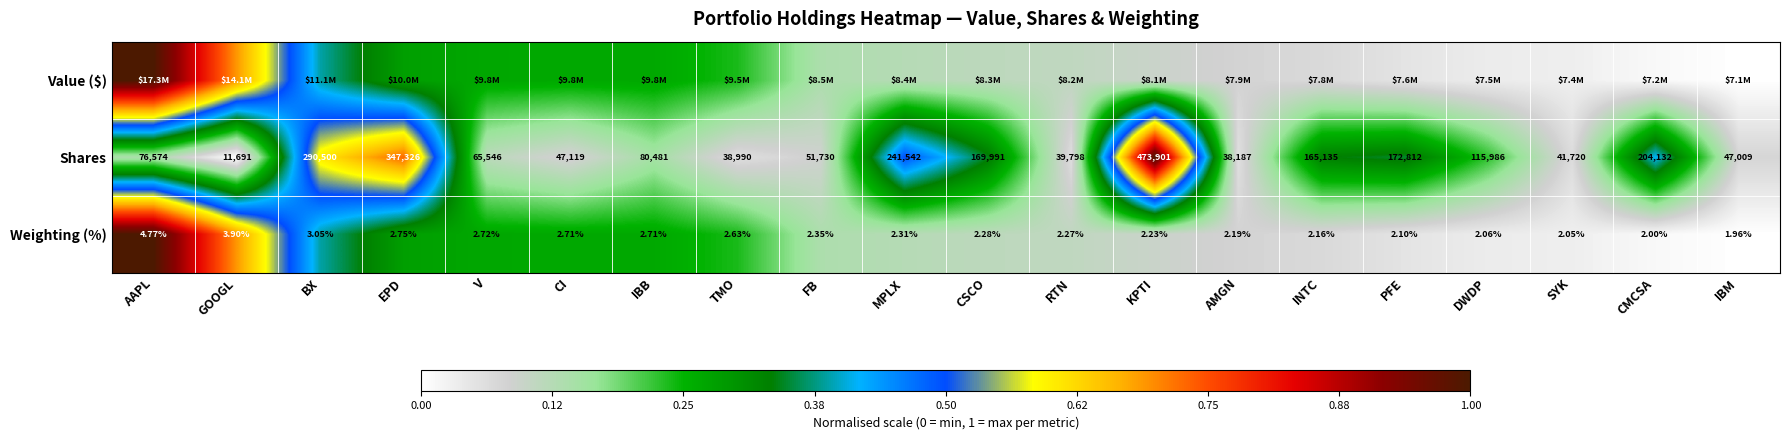

How many values in the Weighting (%) series are below 2?

1